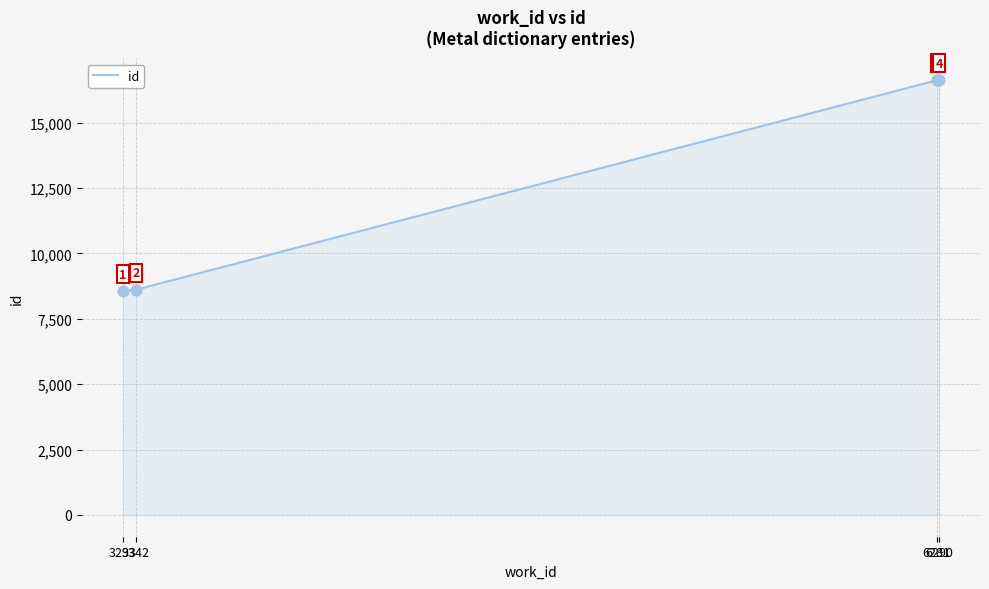

Which has a higher value, 3293 or 3342?

3342